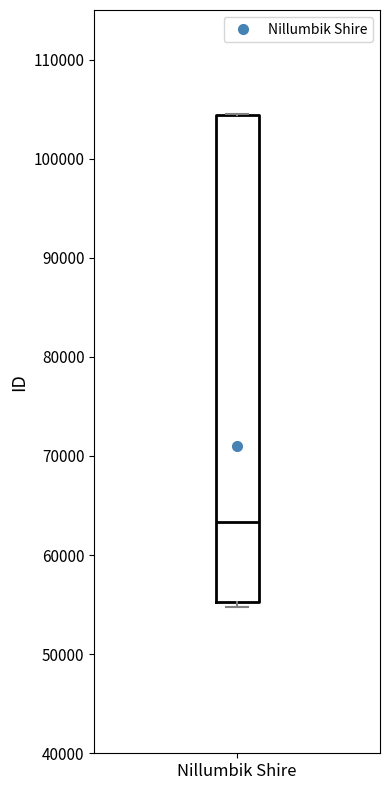

Transcribe this box plot: give where the median line is, the range the box spans, and where the two whiskers end, as read against the y-axis. The values are not printed on the chart, so give them approximately, as read against the axis.

median 63000, box 55000 to 104000, whiskers 55000 (just below the box's lower edge) to 105000